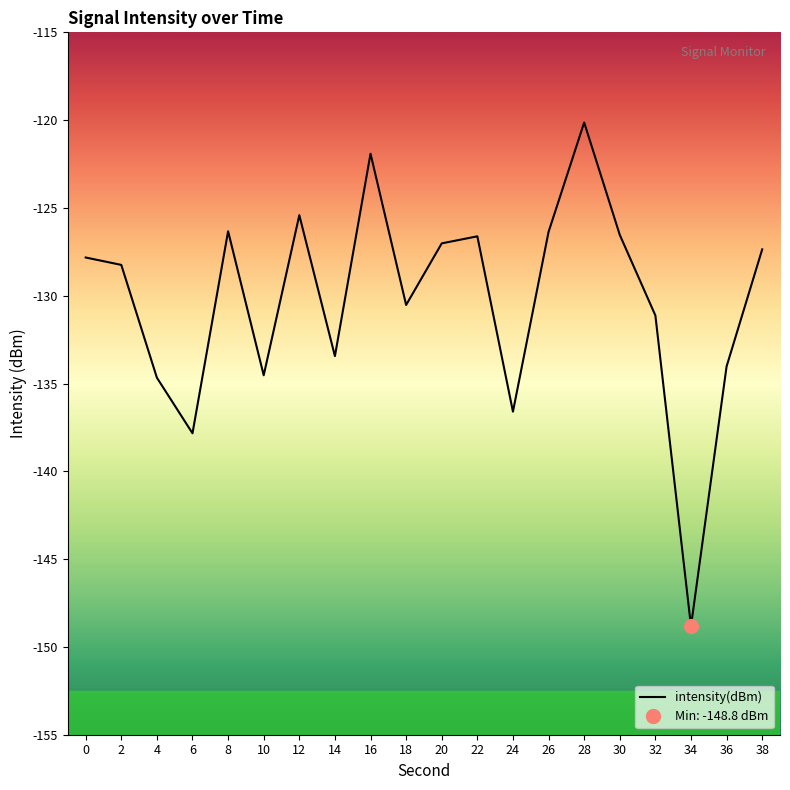

What is the difference between the maximum and minimum values?

28.7